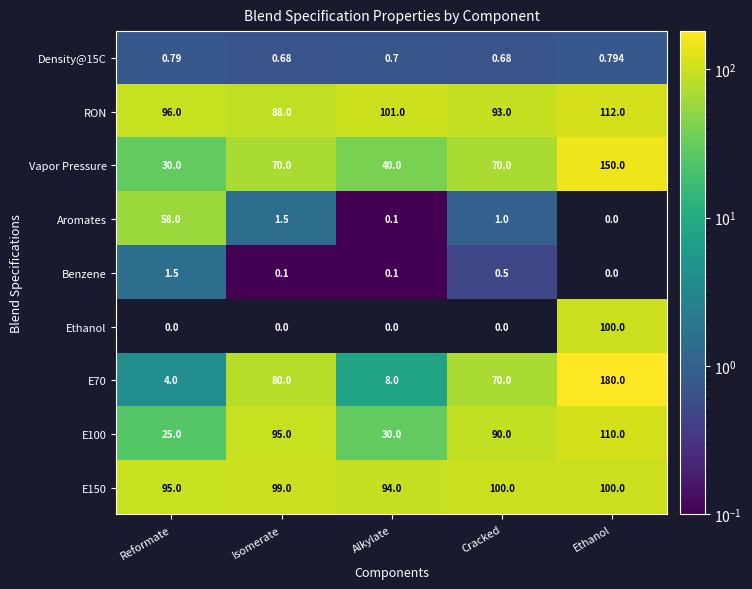

At how many categories does at least one series exceed 103?

1